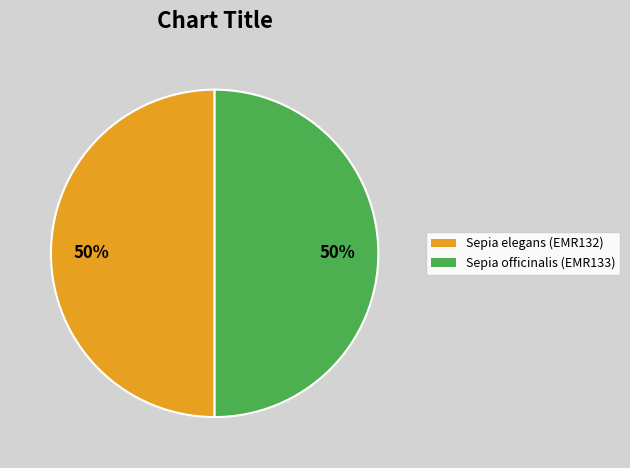

How many slices are in this pie chart?

2